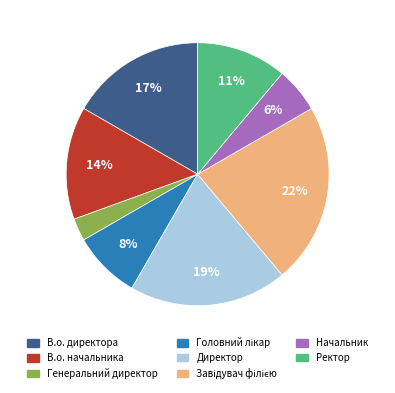

Is it true that Ректор is 11% of the pie?

True